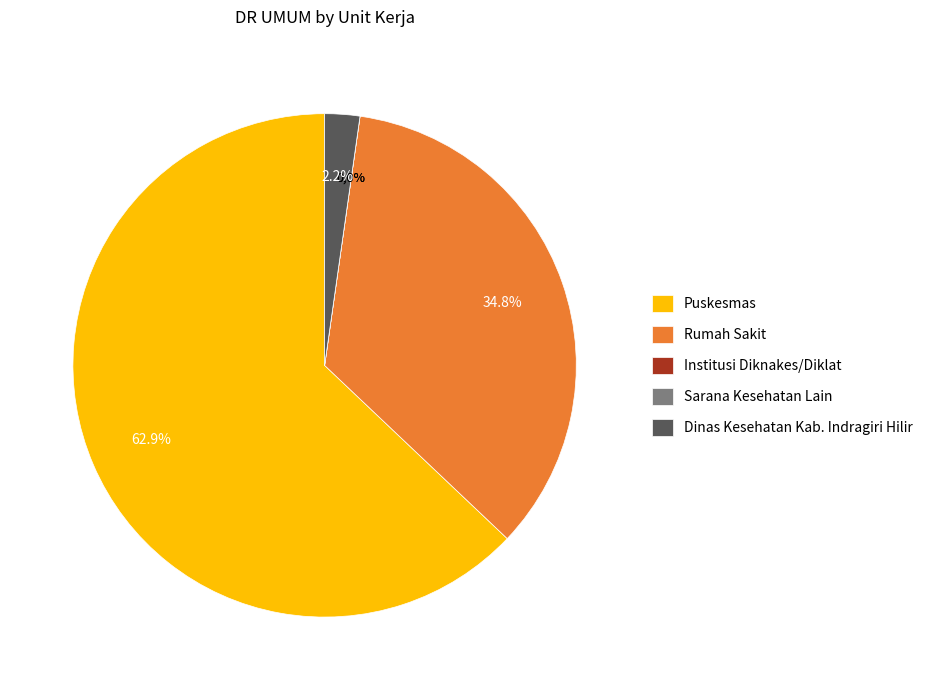

What is the smallest slice in the pie chart?

Institusi Diknakes/Diklat